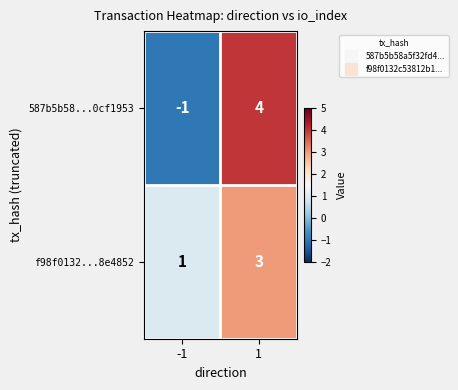

Which series has the largest total across all categories?

f98f0132...8e4852